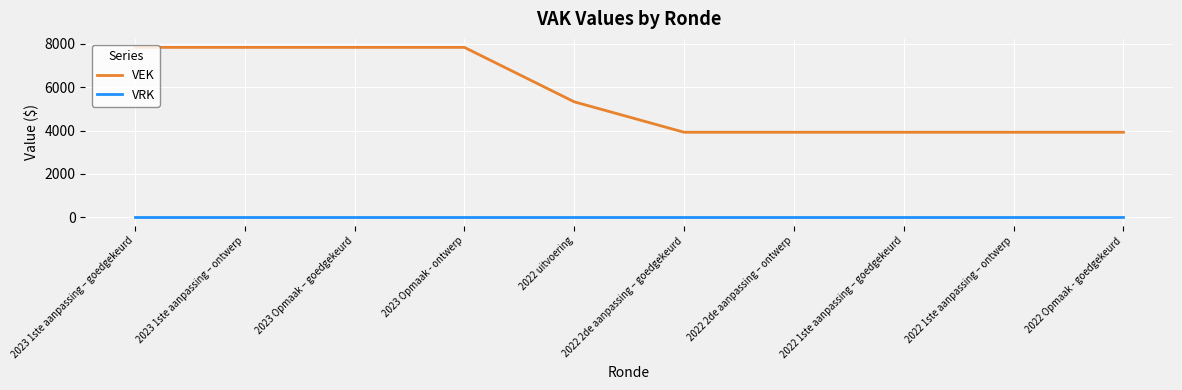

The VEK series shows 3923 at 2022 1ste aanpassing – ontwerp. True or false?

True